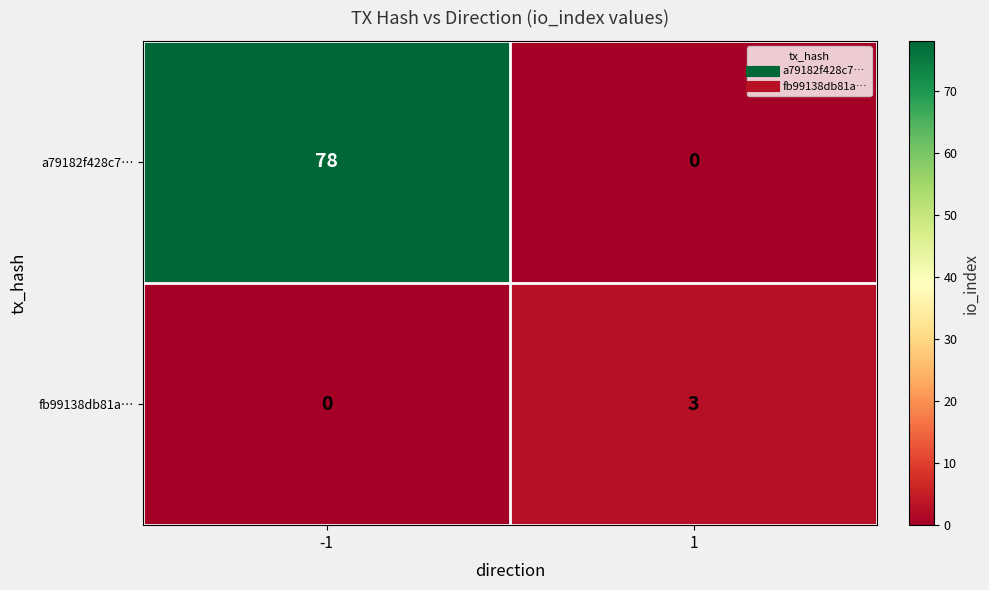

Reading left to right, transcribe all the data shown in this chart.

a79182f428c7…: -1=78	1=0
fb99138db81a…: -1=0	1=3